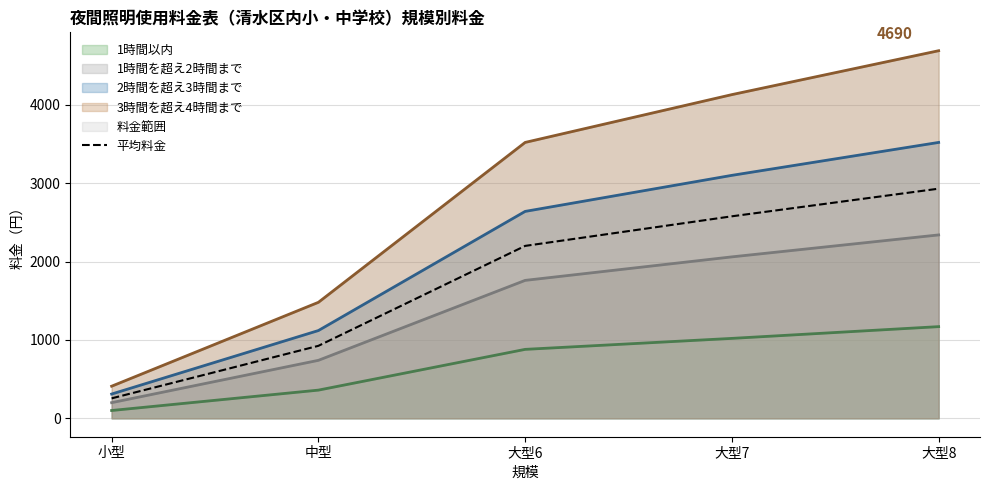

How many lines are shown in the chart?

1